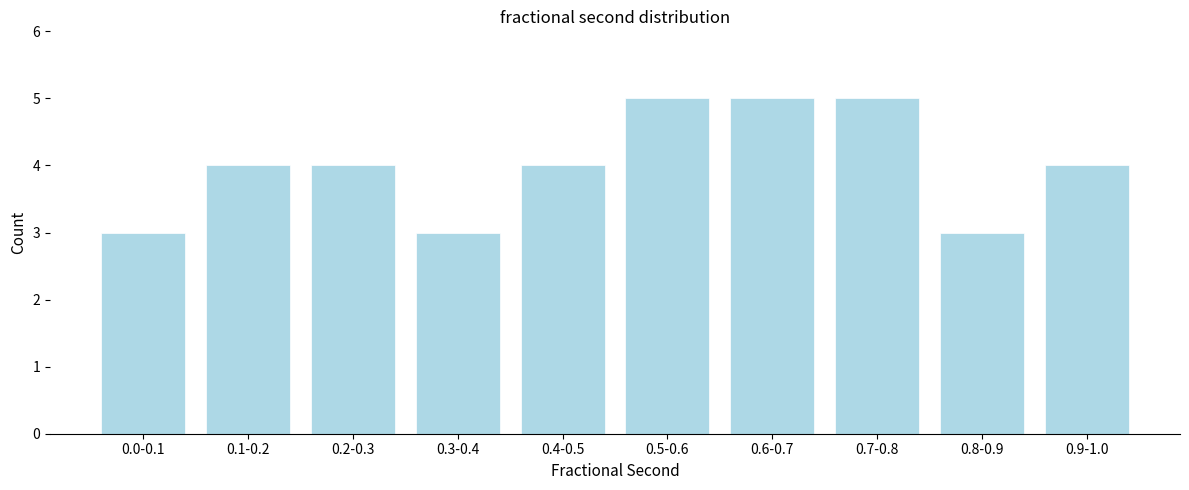

Reading right to left, extract all data points from this chart.

4	3	5	5	5	4	3	4	4	3